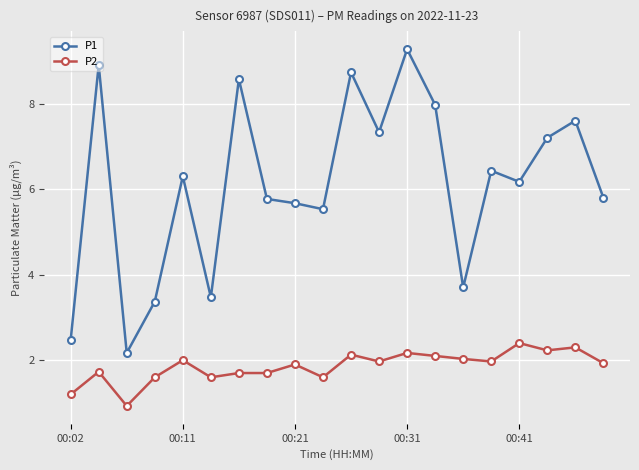

True or false: P2 and P1 cross at least once.

False